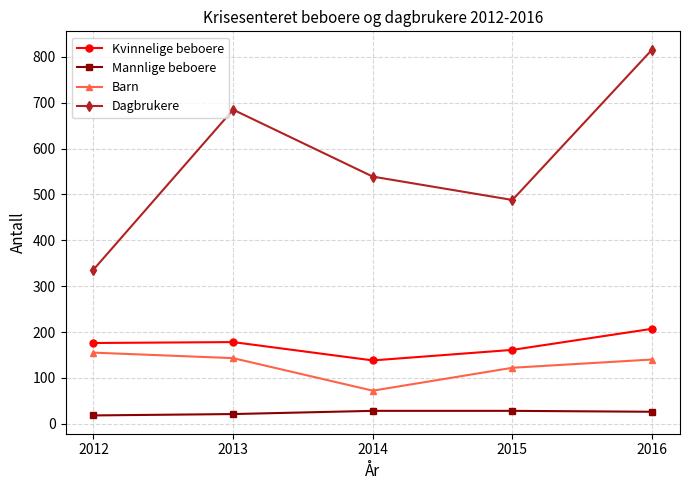

True or false: Dagbrukere has a value of 202 at 2015.

False